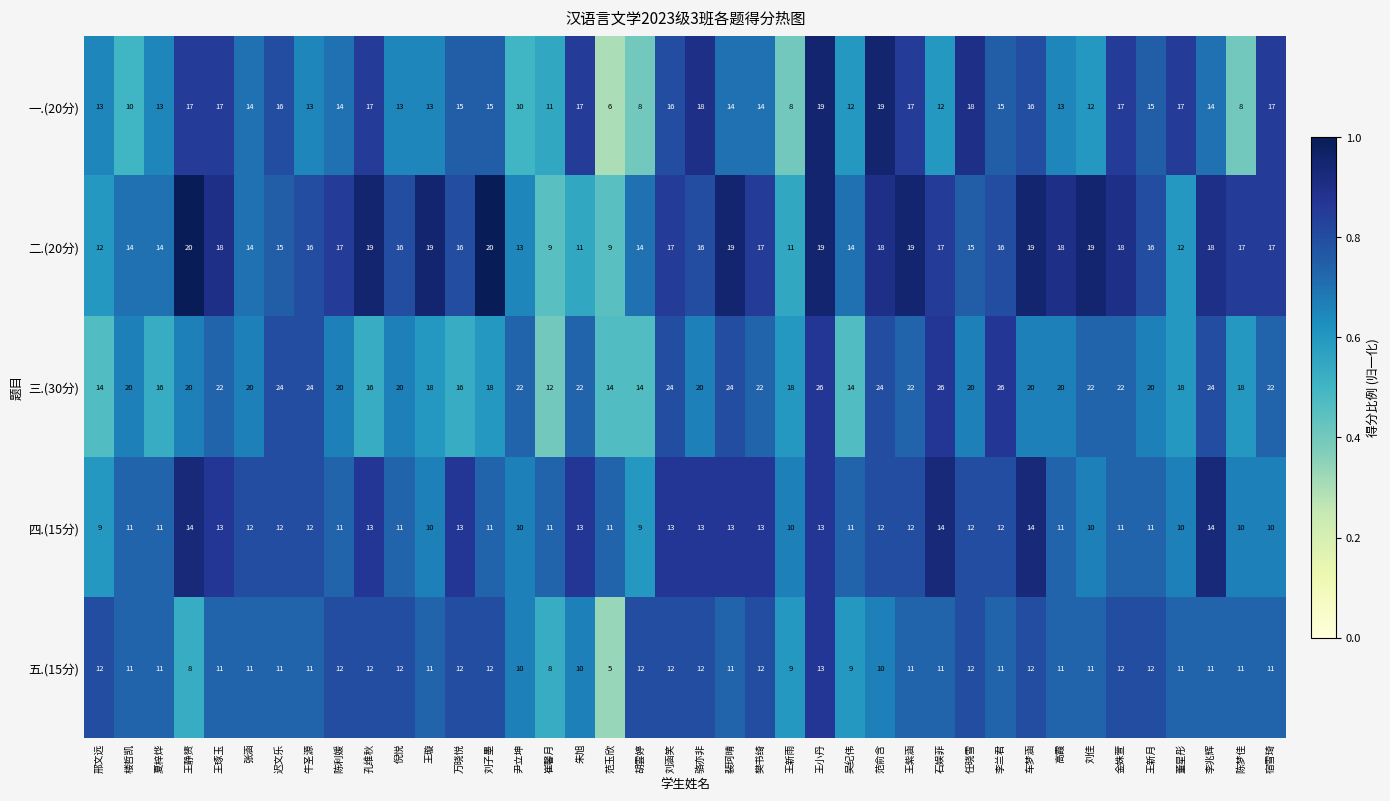

Is the value of 四.(15分) at 陈梦佳 greater than the value of 三.(30分) at 陈梦佳?

No